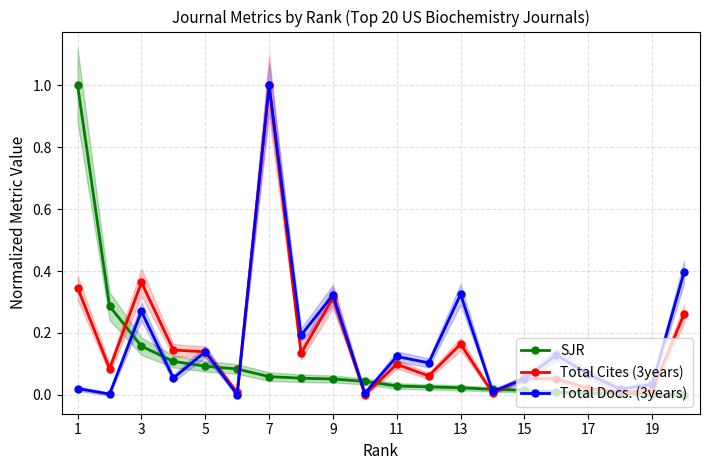

Reading right to left, what are all the values shown in this chart?

SJR: 0.0	0.0	0.0	0.0	0.0	0.0	0.0	0.0	0.0	0.0	0.0	0.1	0.1	0.1	0.1	0.1	0.1	0.2	0.3	1.0
Total Cites (3years): 0.3	0.0	0.0	0.0	0.1	0.1	0.0	0.2	0.1	0.1	0.0	0.3	0.1	1.0	0.0	0.1	0.1	0.4	0.1	0.3
Total Docs. (3years): 0.4	0.0	0.0	0.1	0.1	0.1	0.0	0.3	0.1	0.1	0.0	0.3	0.2	1.0	0.0	0.1	0.1	0.3	0.0	0.0